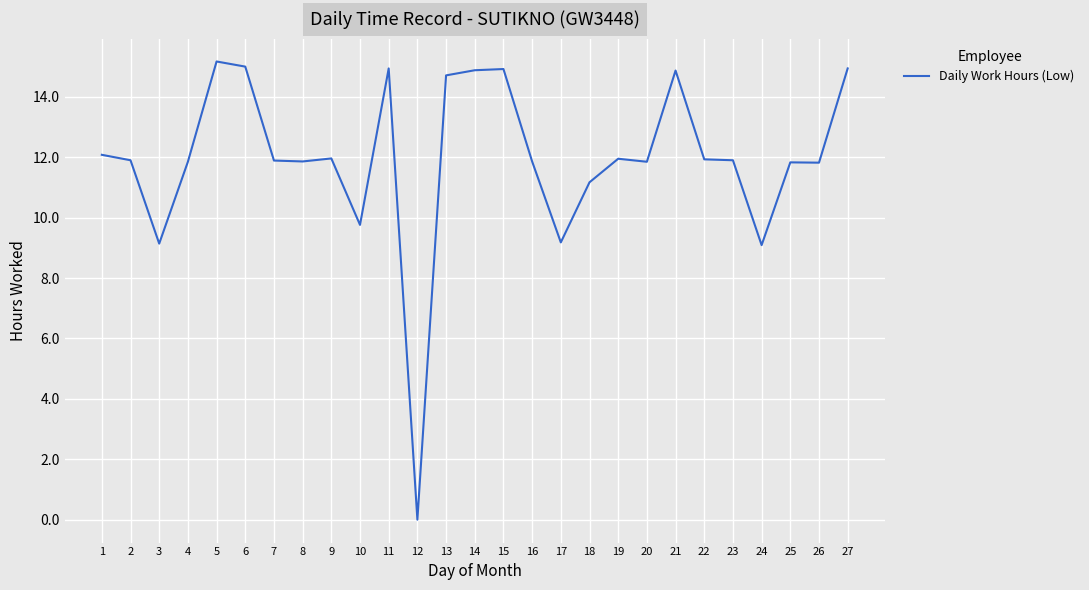

How many lines are shown in the chart?

1